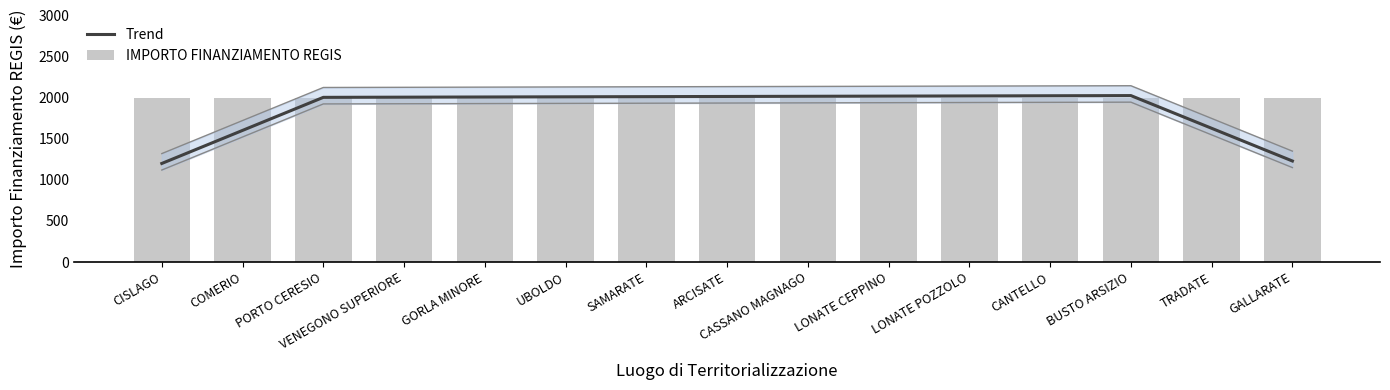

Reading left to right, what are all the values shown in this chart?

Trend: CISLAGO=1200.0	COMERIO=1602.1	PORTO CERESIO=2004.3	VENEGONO SUPERIORE=2006.4	GORLA MINORE=2008.6	UBOLDO=2010.7	SAMARATE=2012.9	ARCISATE=2015.0	CASSANO MAGNAGO=2017.1	LONATE CEPPINO=2019.3	LONATE POZZOLO=2021.4	CANTELLO=2023.6	BUSTO ARSIZIO=2025.7	TRADATE=1627.9	GALLARATE=1230.0
IMPORTO FINANZIAMENTO REGIS: CISLAGO=2000.0	COMERIO=2000.0	PORTO CERESIO=2000.0	VENEGONO SUPERIORE=2000.0	GORLA MINORE=2000.0	UBOLDO=2000.0	SAMARATE=2000.0	ARCISATE=2000.0	CASSANO MAGNAGO=2000.0	LONATE CEPPINO=2000.0	LONATE POZZOLO=2000.0	CANTELLO=2000.0	BUSTO ARSIZIO=2000.0	TRADATE=2000.0	GALLARATE=2000.0